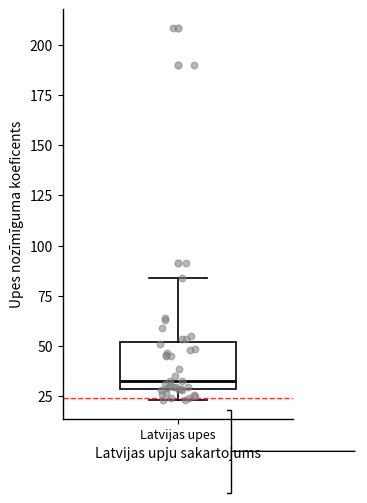

Where is the upper edge of the box for Latvijas upes on the y-axis? The values are not printed on the chart, so give them approximately, as read against the axis.

50